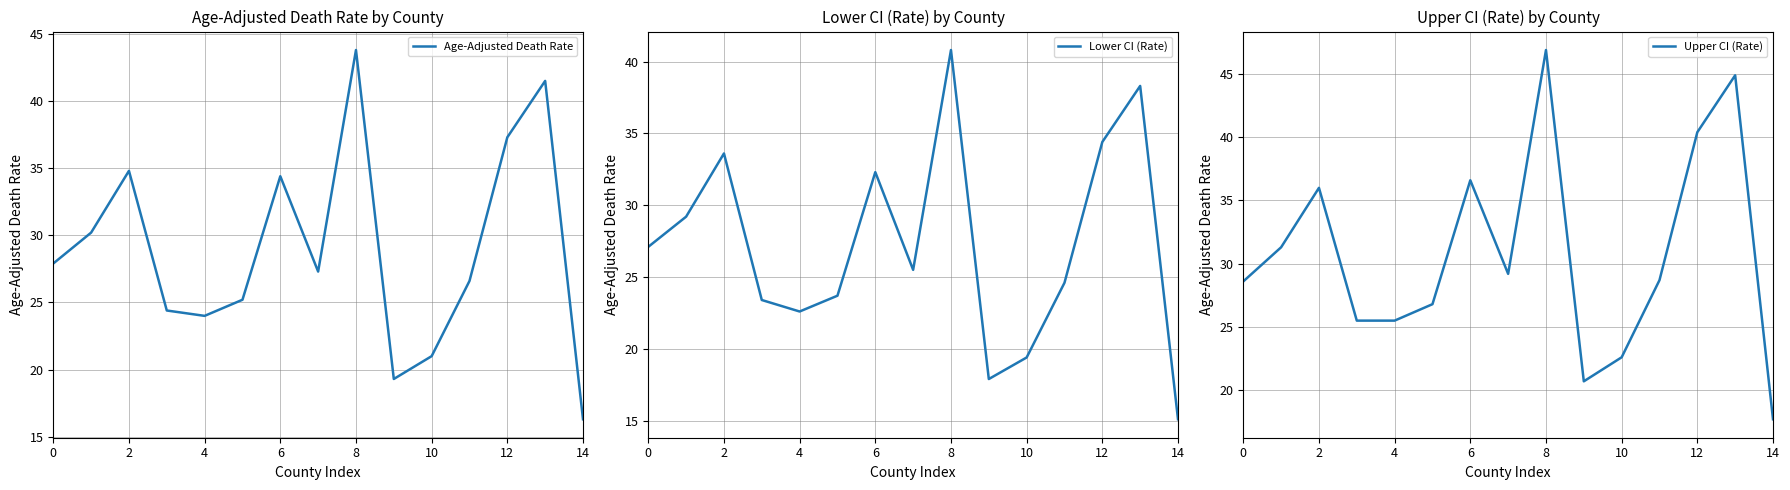

What is the label of the 2nd point from the right?

13